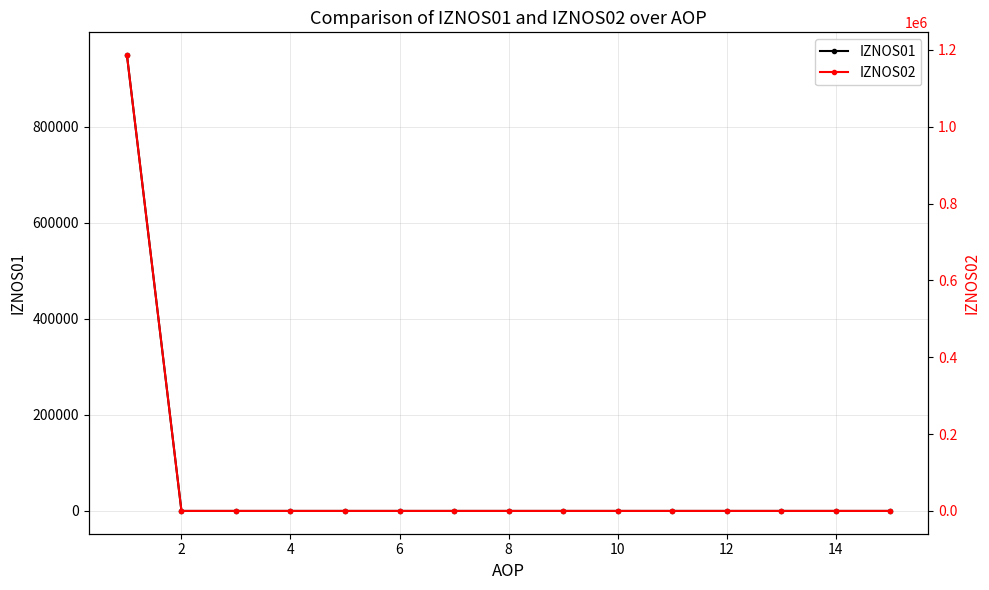

List the series in order of their peak value, highest first.

IZNOS02, IZNOS01